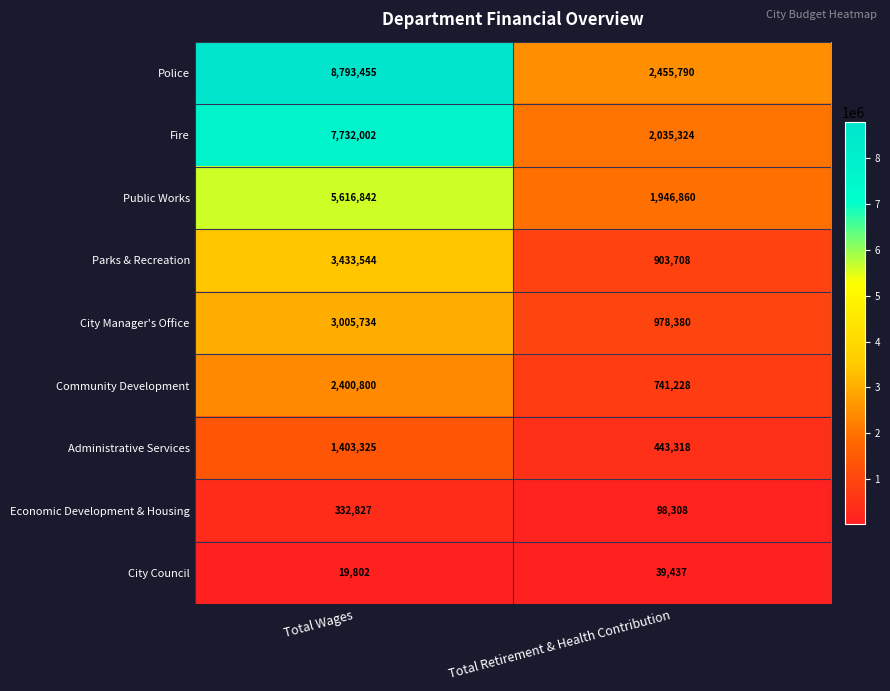

Which series has the largest total across all categories?

Police